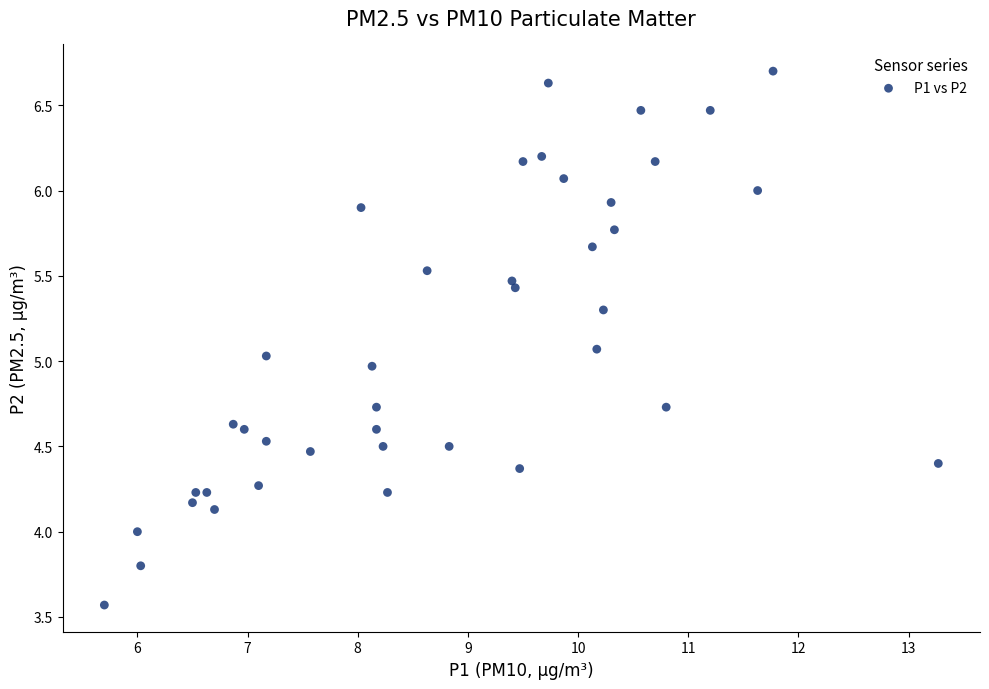

What is the range of X values (max minus min)?

7.6